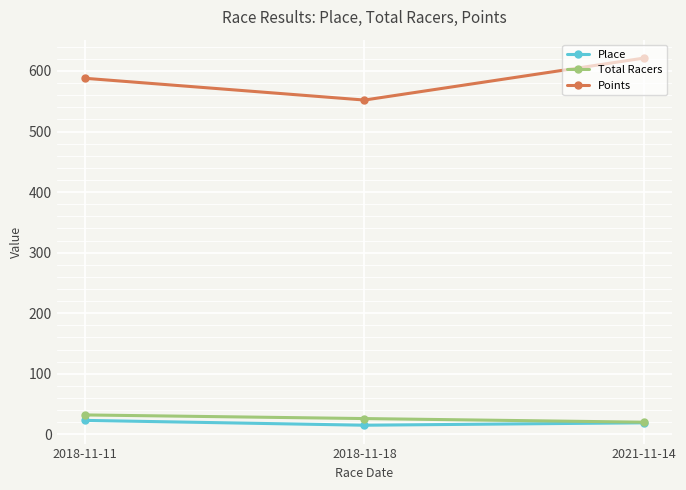

What is the value of the Points point at the 3rd from the left?

621.4